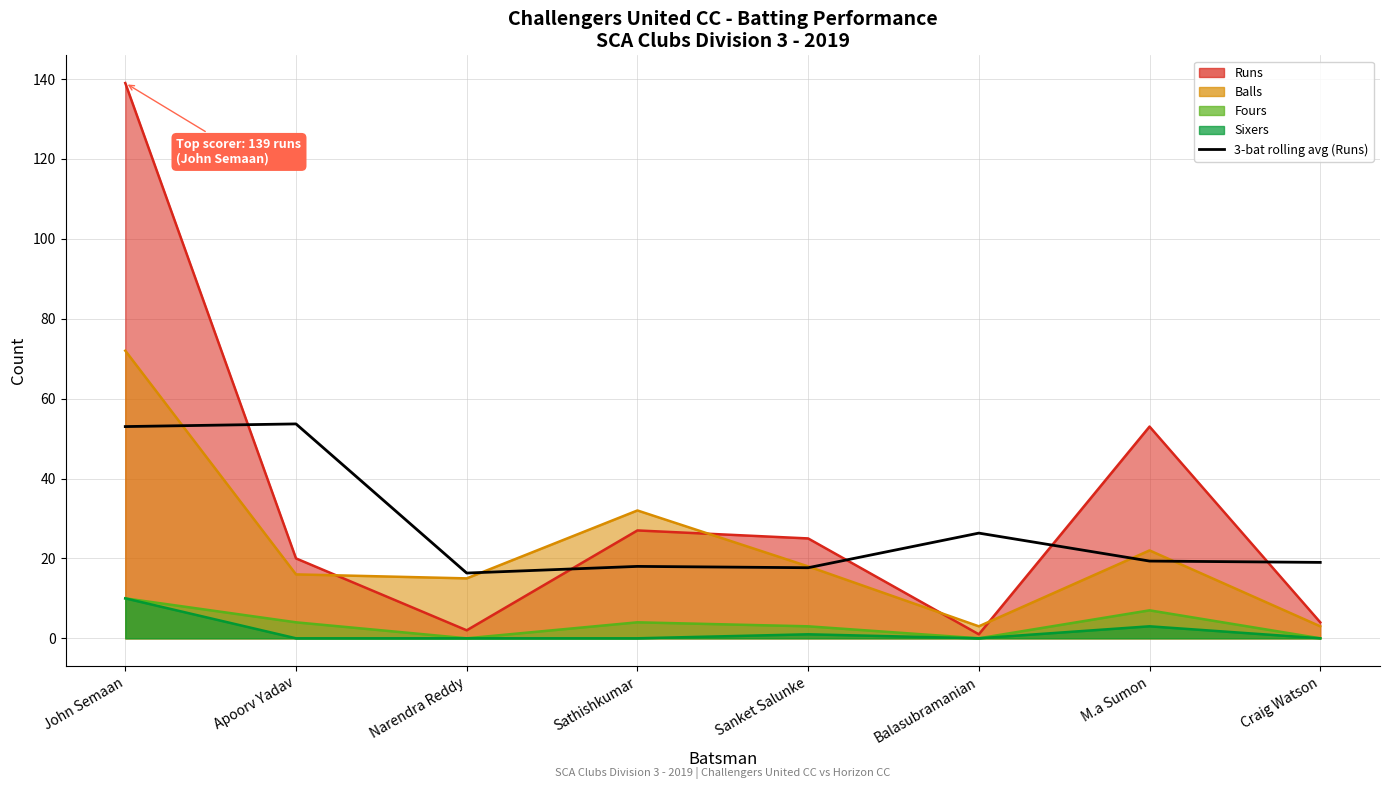

What is the minimum value shown in the chart?

16.3